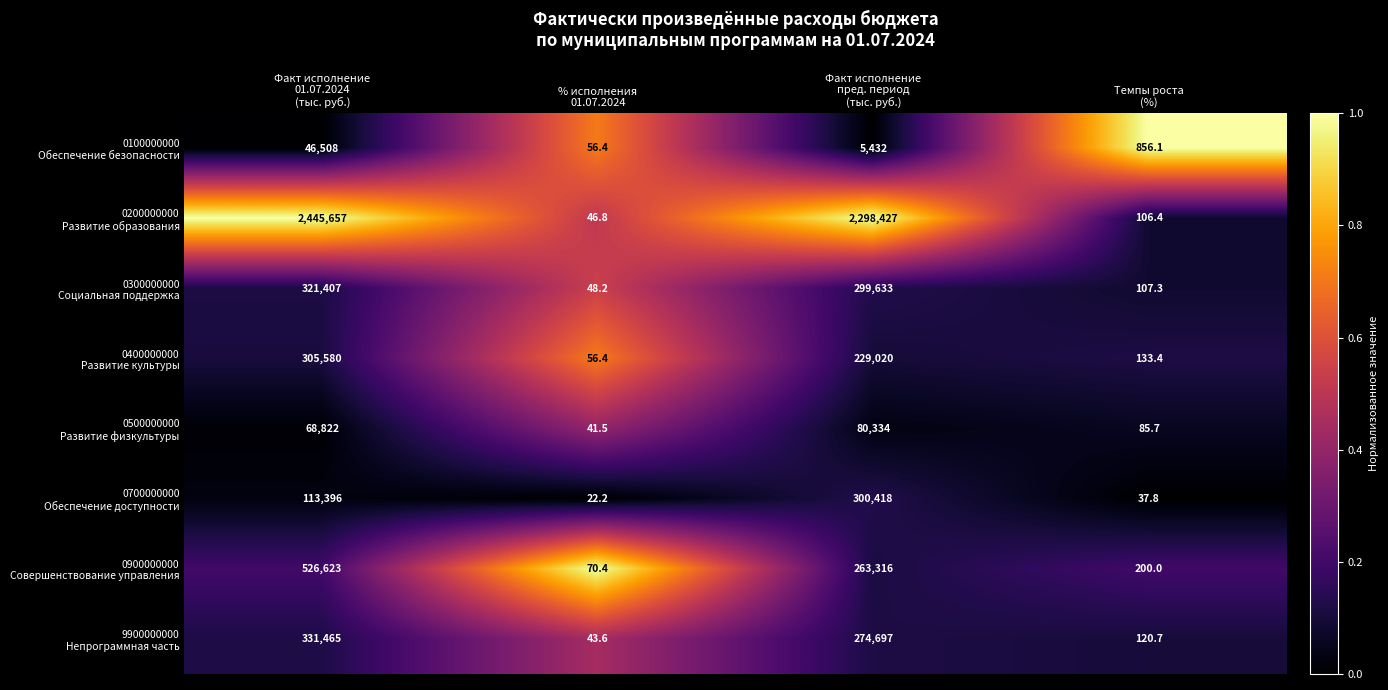

What is the difference between the highest and lowest values at % исполнения
01.07.2024?

48.2